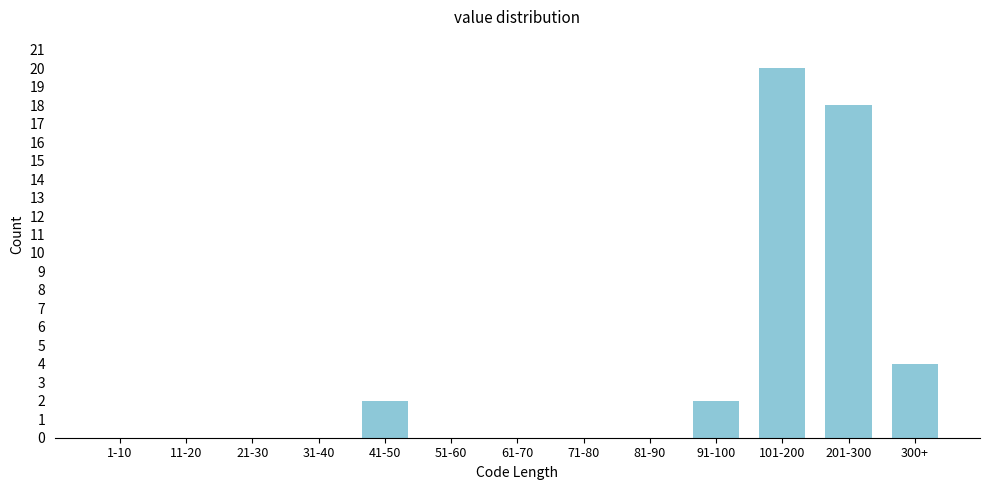

Reading right to left, extract all data points from this chart.

300+=4	201-300=18	101-200=20	91-100=2	81-90=0	71-80=0	61-70=0	51-60=0	41-50=2	31-40=0	21-30=0	11-20=0	1-10=0